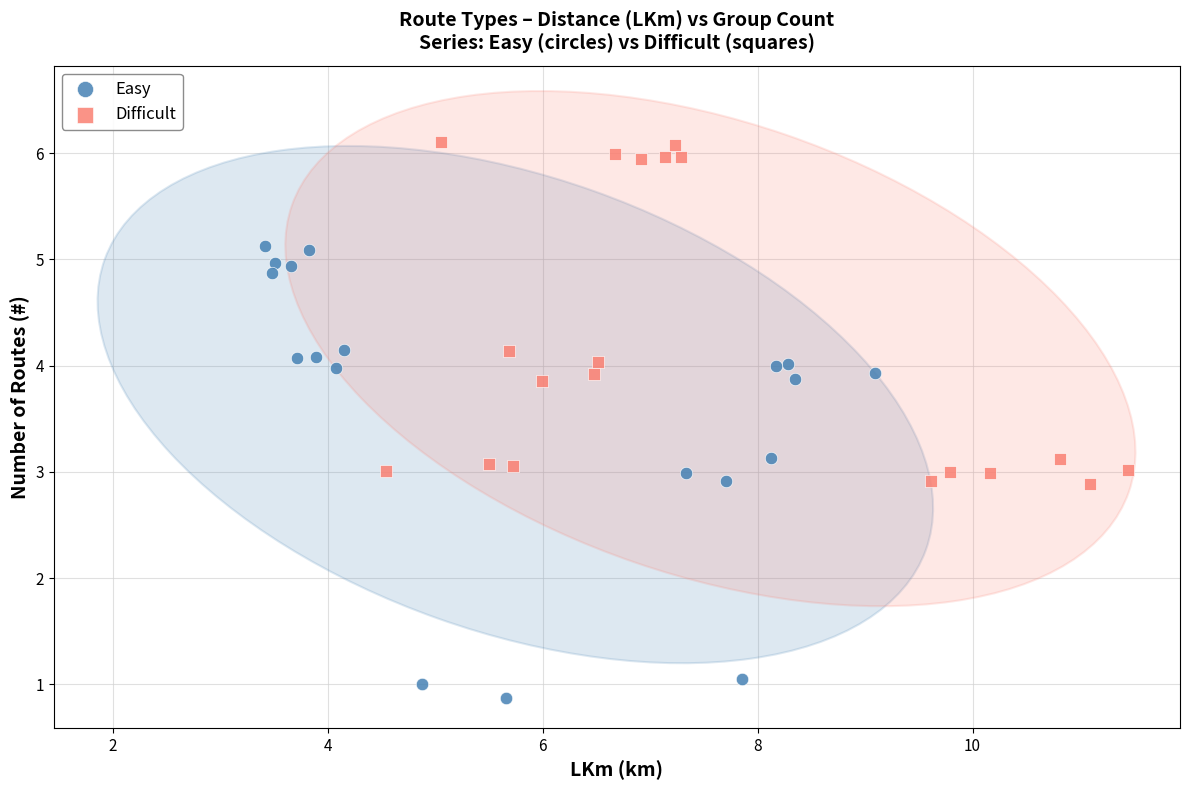

Which series has the largest Y range (max minus min)?

Easy